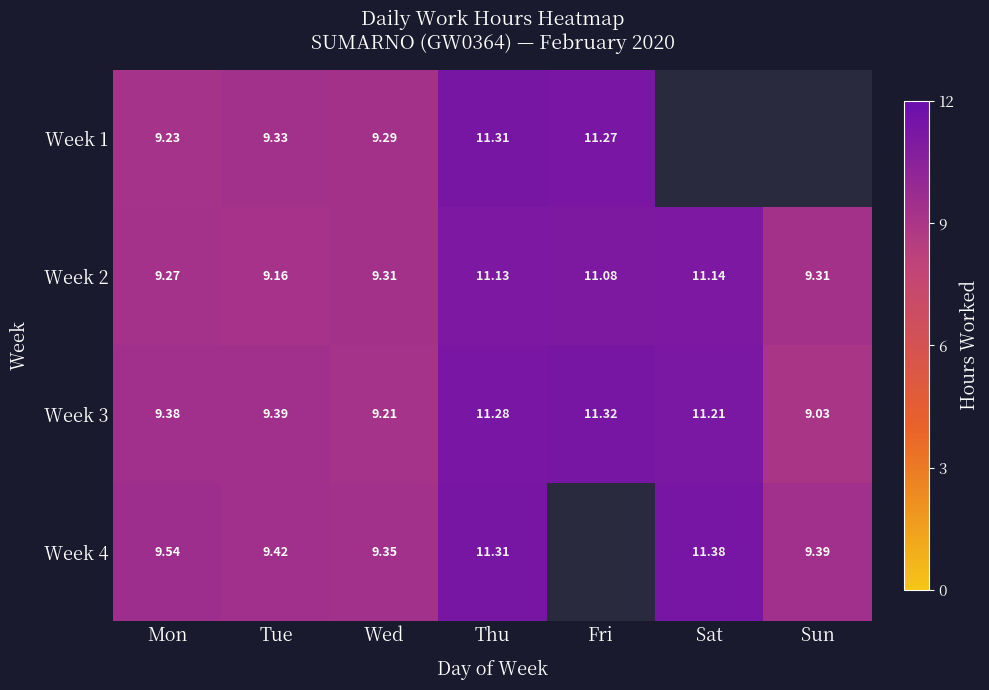

Which category has the highest value across all series?

Sat